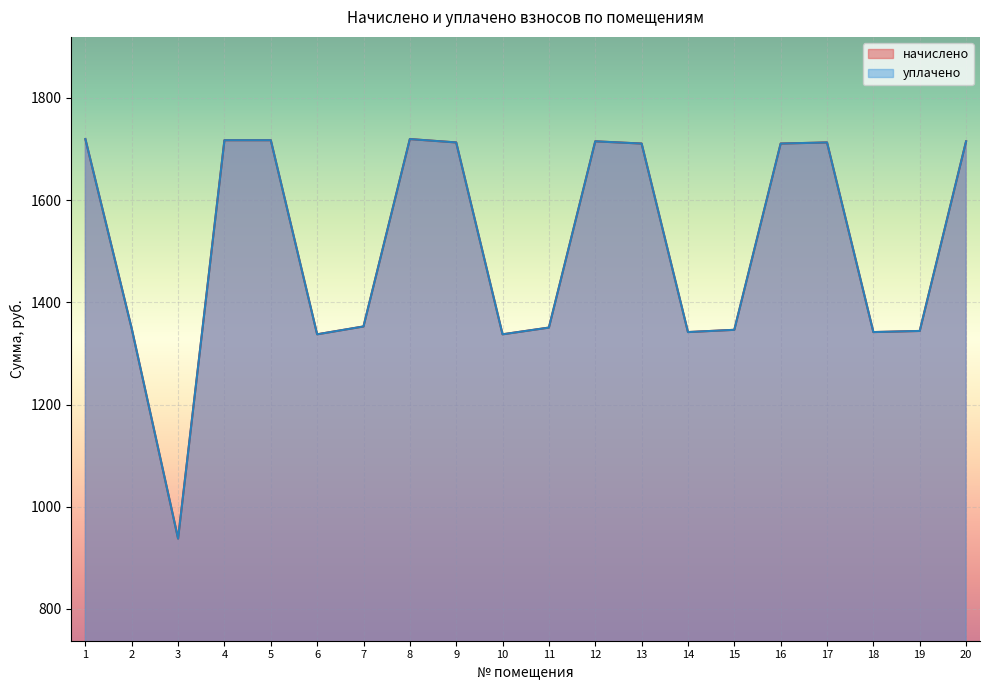

How many data points does each series have?

20